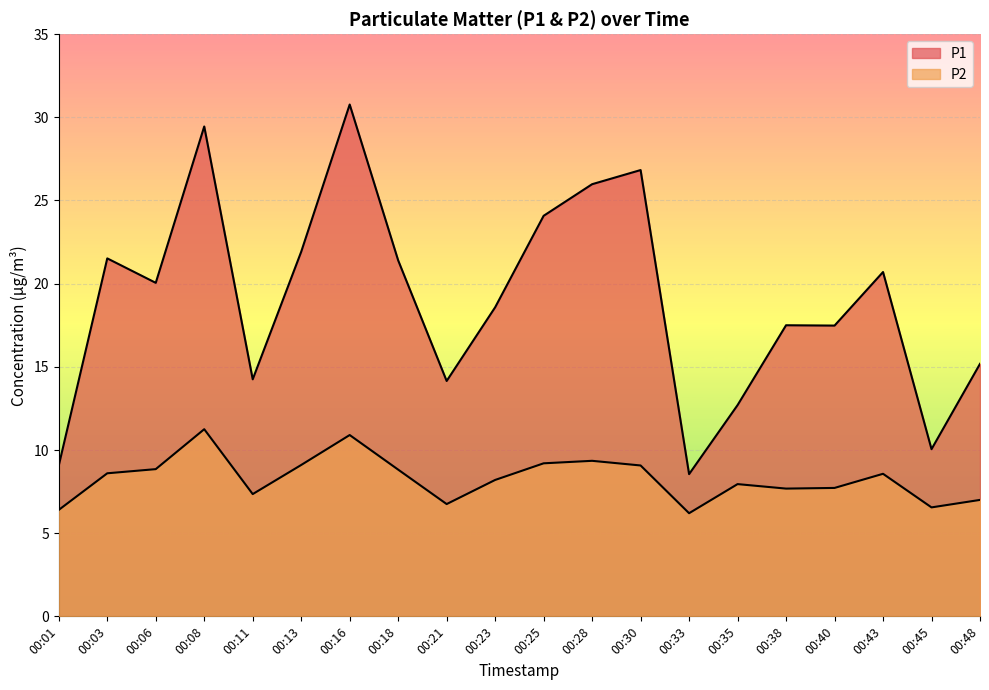

How many data points in P2 are above 8?

11